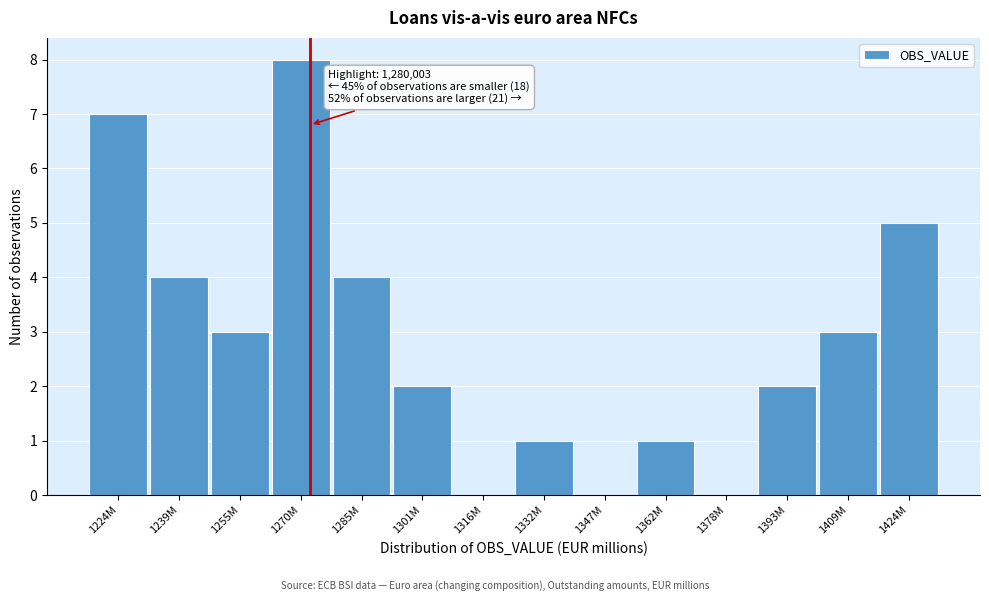

Reading left to right, transcribe all the data shown in this chart.

1224M=7	1239M=4	1255M=3	1270M=8	1285M=4	1301M=2	1316M=0	1332M=1	1347M=0	1362M=1	1378M=0	1393M=2	1409M=3	1424M=5